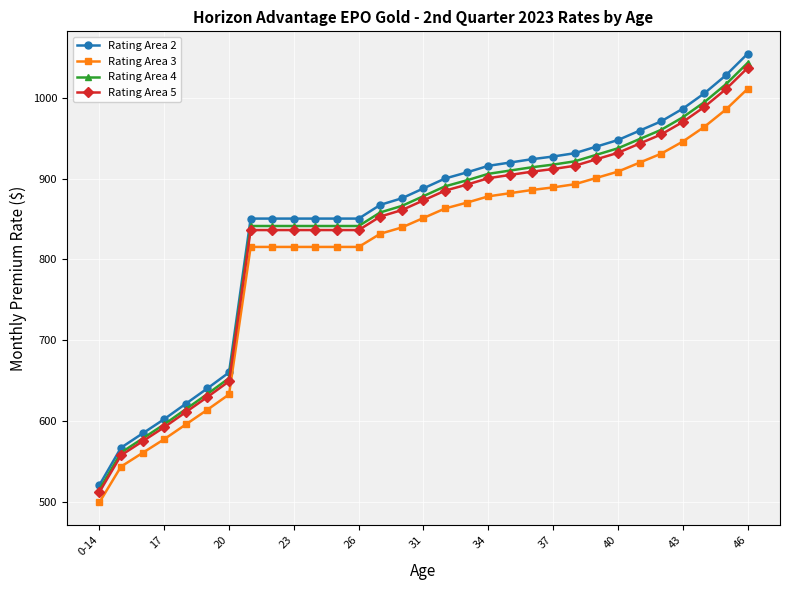

What is the difference between the second highest and second lowest values in the Rating Area 5 series?

453.7